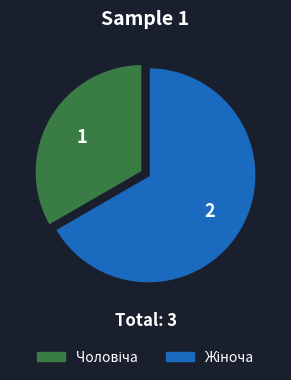

Does any single category account for the majority?

Yes